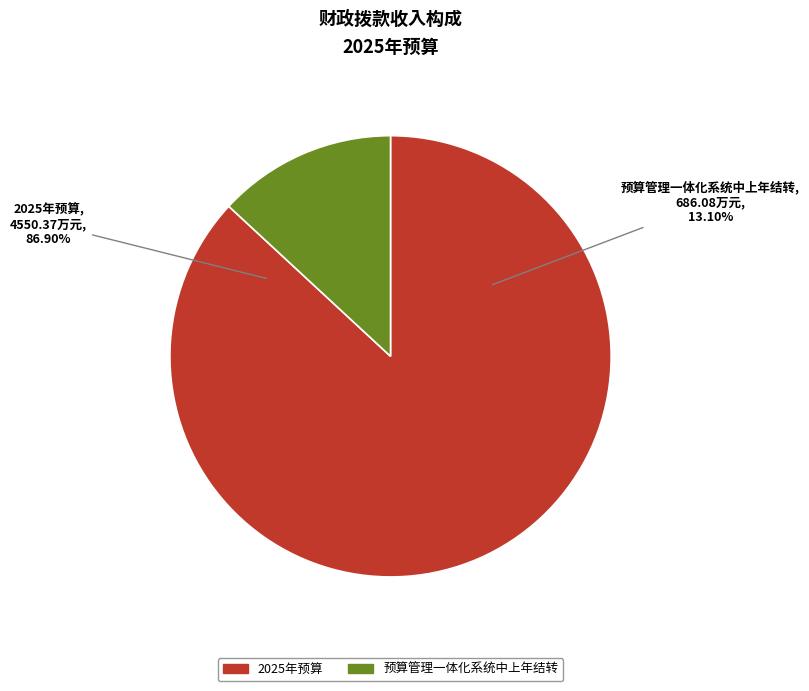

What is the largest slice in the pie chart?

2025年预算